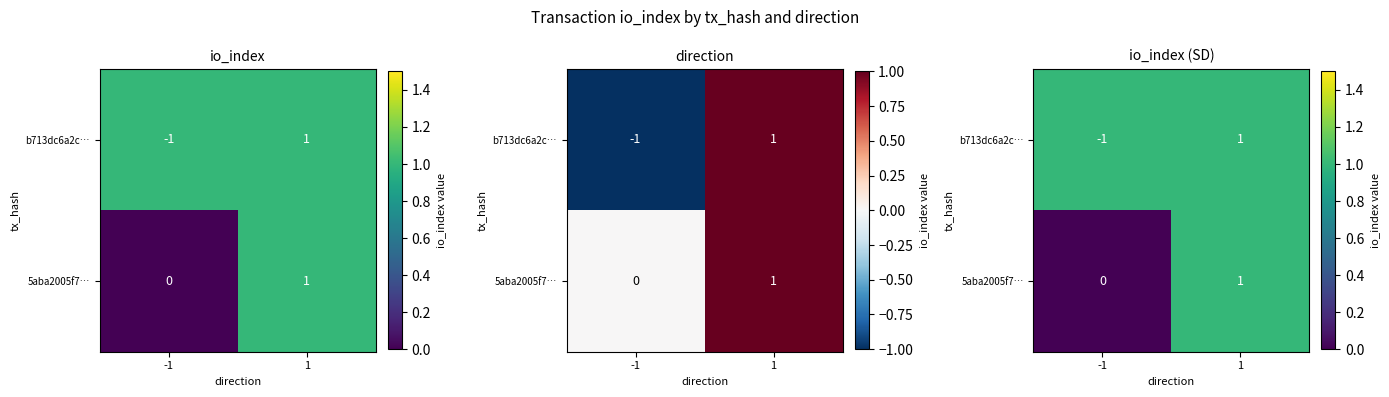

The b713dc6a2c… series shows 1 at 1. True or false?

True